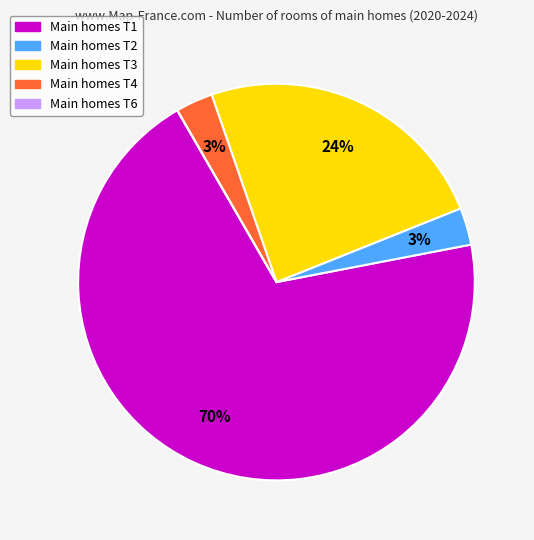

The Main homes T3 slice represents 24% of the pie. True or false?

True